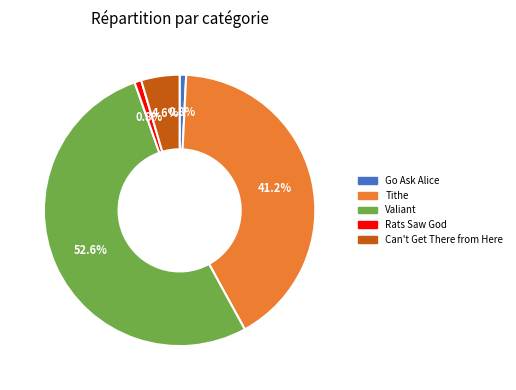

Count the number of slices in the pie.

5